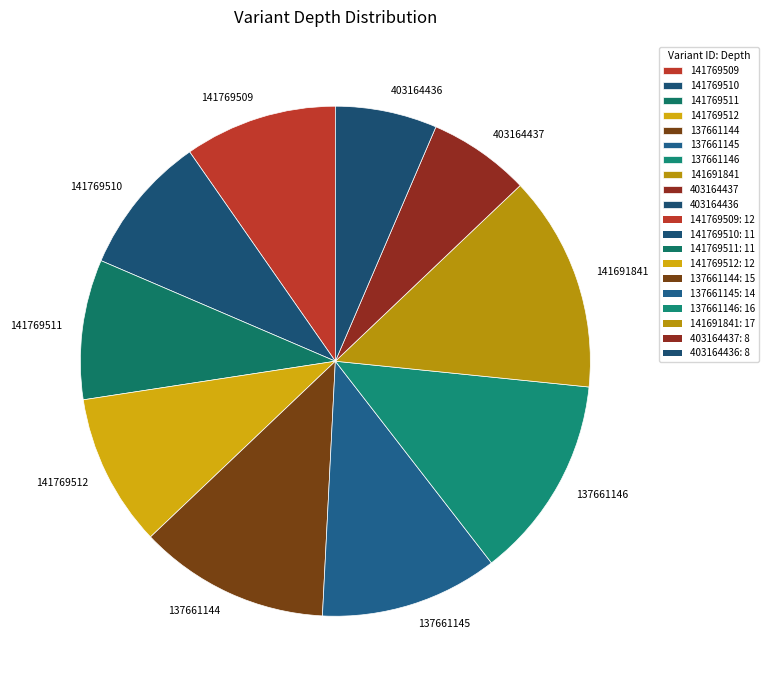

Is the sum of 141769511 and 137661146 greater than half?

No